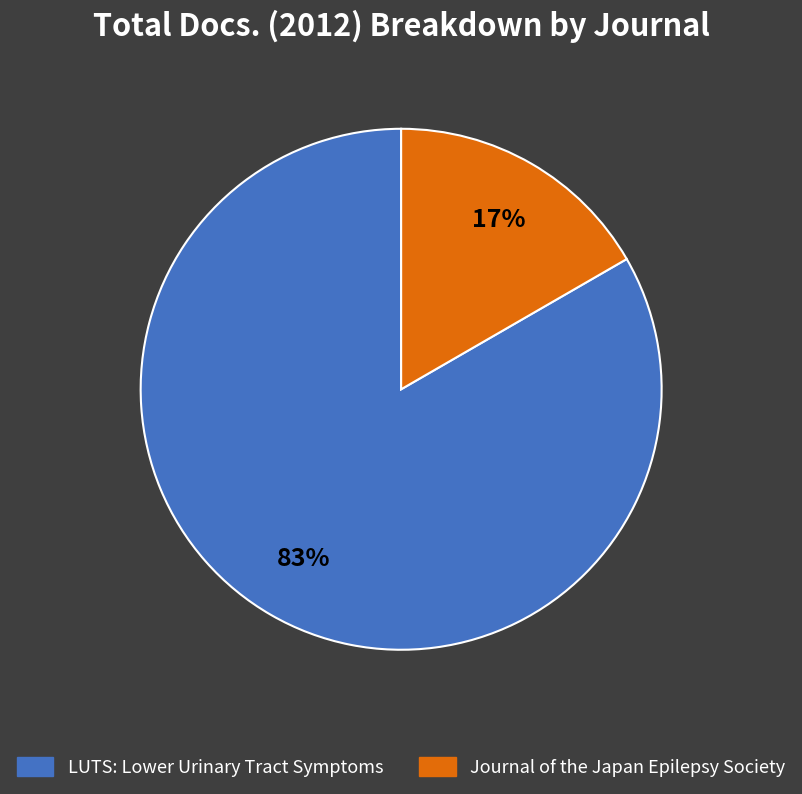

To the nearest percent, what percentage of the pie is Journal of the Japan Epilepsy Society?

17%